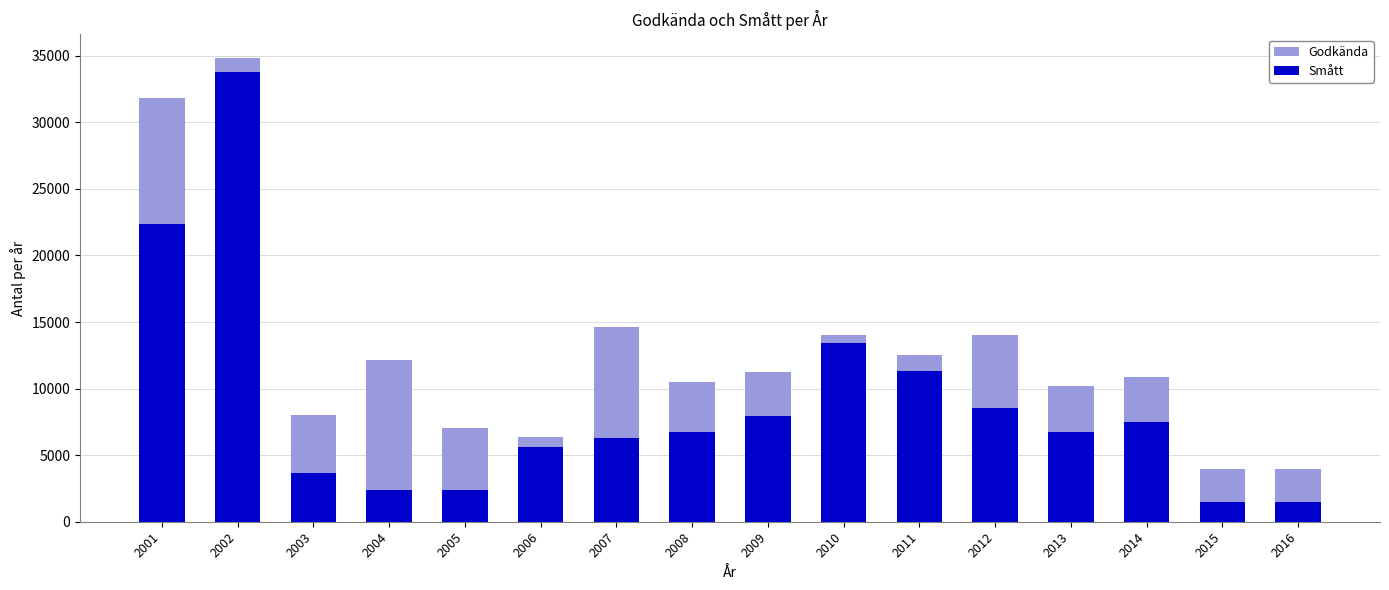

Between 2004 and 2005, which is larger?

2004